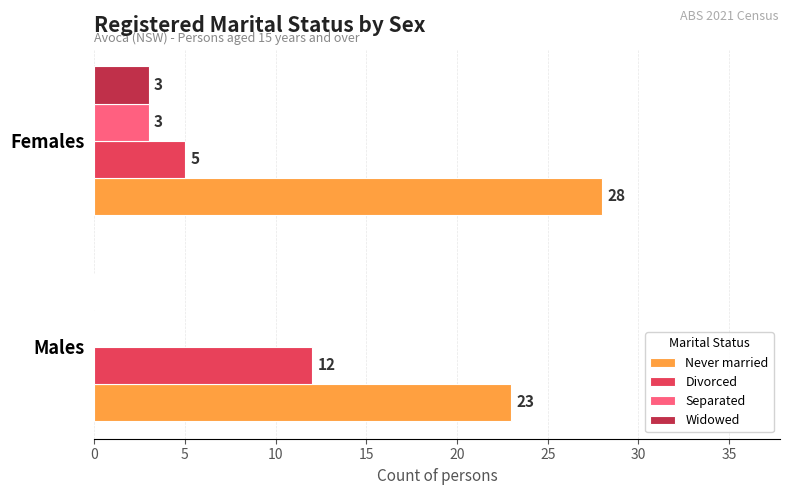

Which series has the largest range (max minus min)?

Divorced